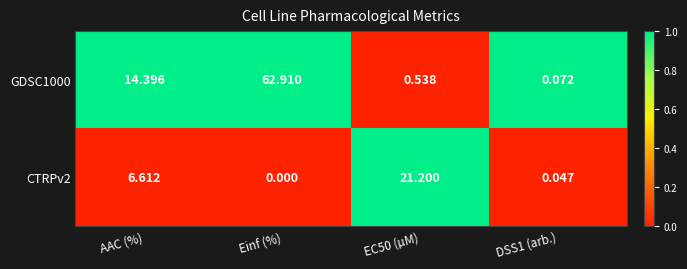

At which label does CTRPv2 reach its minimum?

Einf (%)